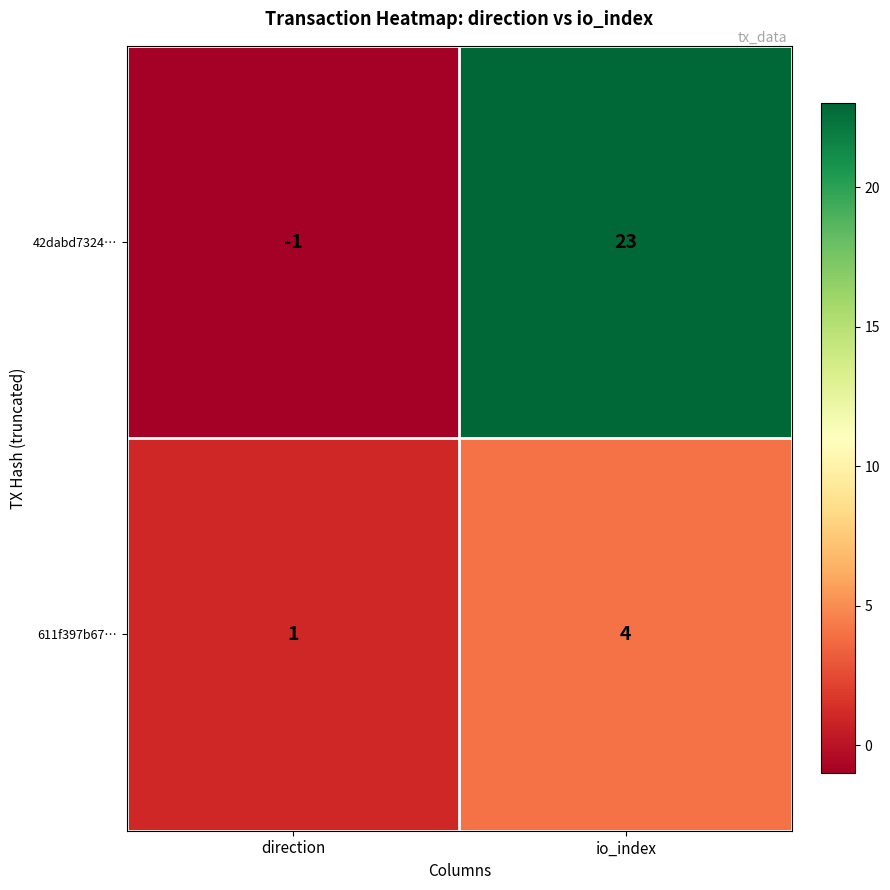

What is the total value across all series at io_index?

27